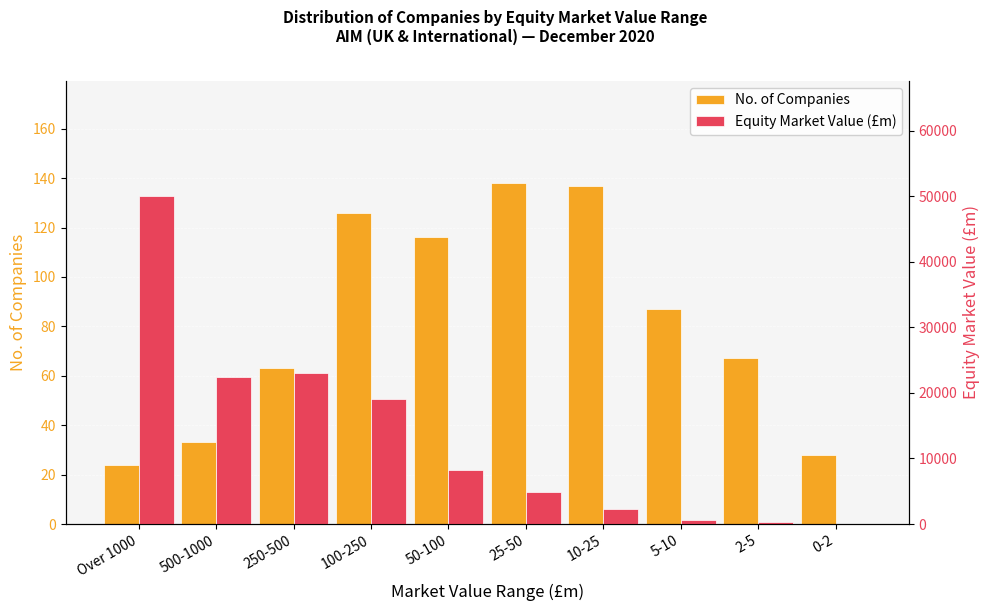

Which series has the largest total across all categories?

Equity Market Value (£m)